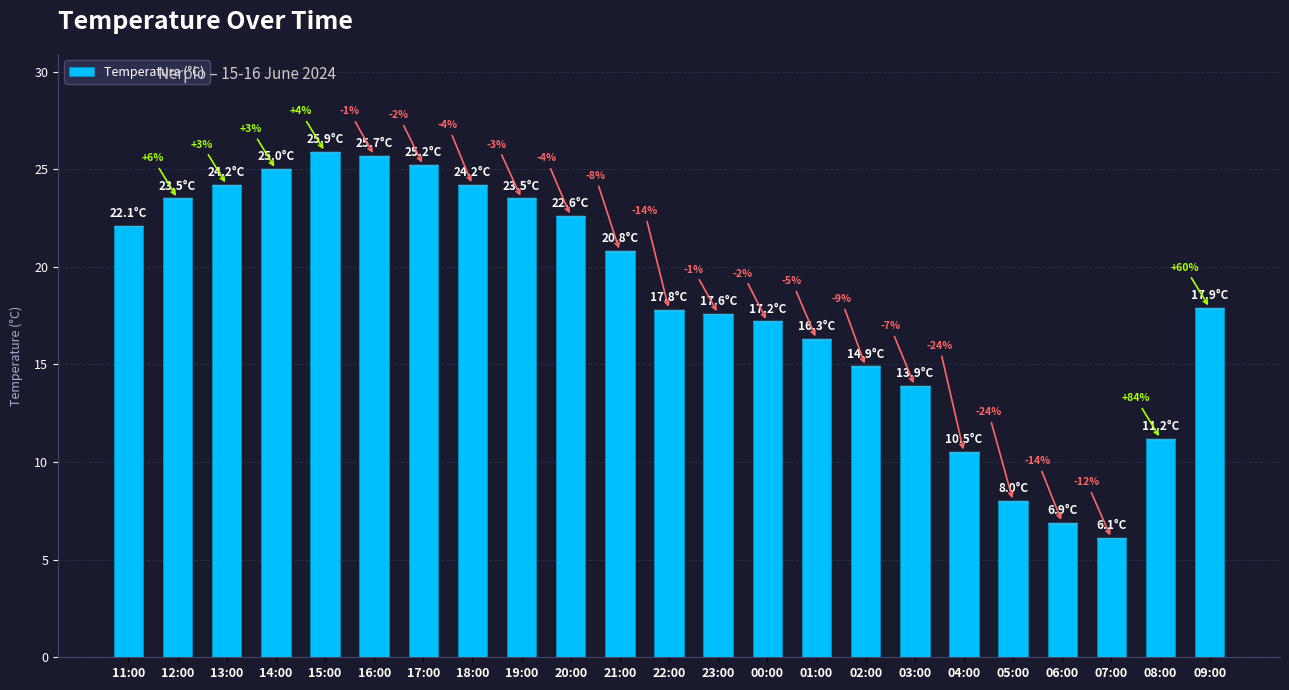

How many bars are there in total?

23